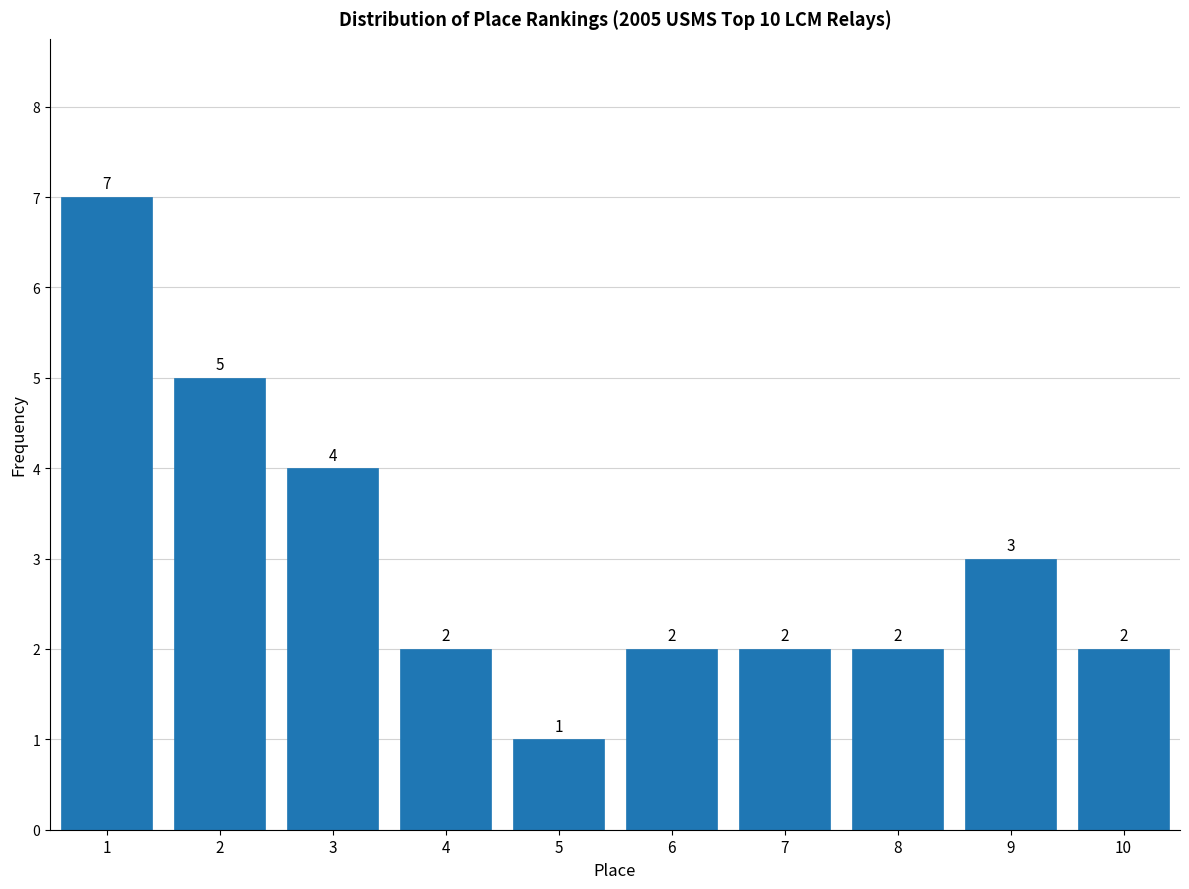

Reading right to left, extract all data points from this chart.

10=2	9=3	8=2	7=2	6=2	5=1	4=2	3=4	2=5	1=7